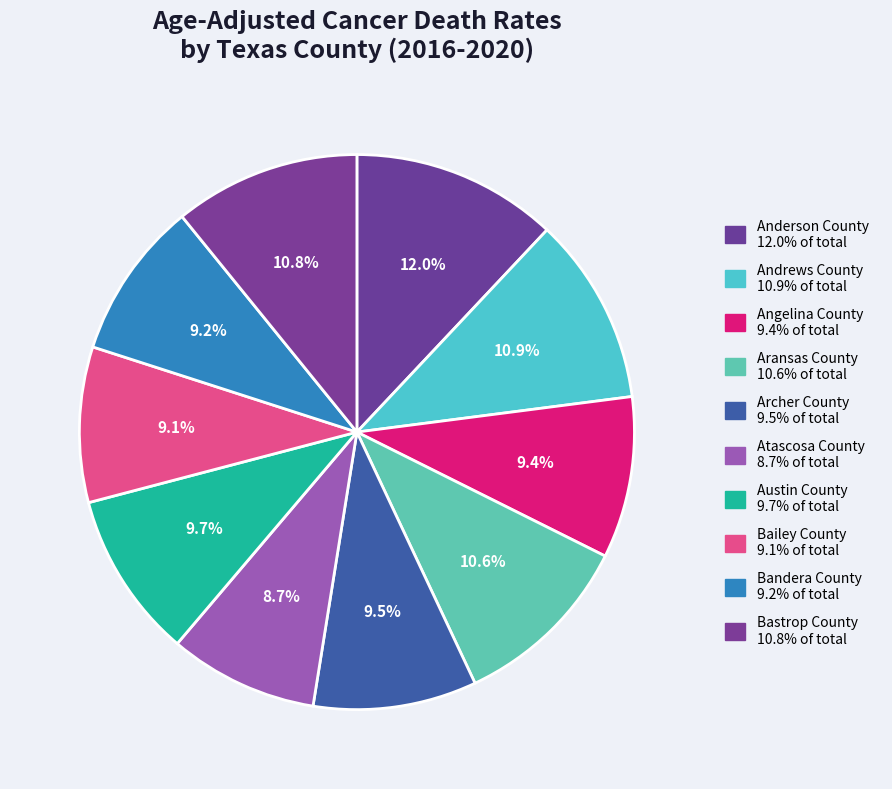

To the nearest percent, what is the difference between the largest and smallest slice percentages?

3%